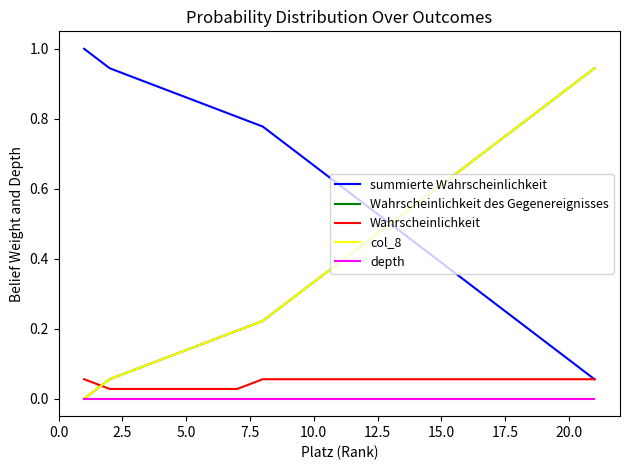

Is this an area chart (filled region under the line)?

No